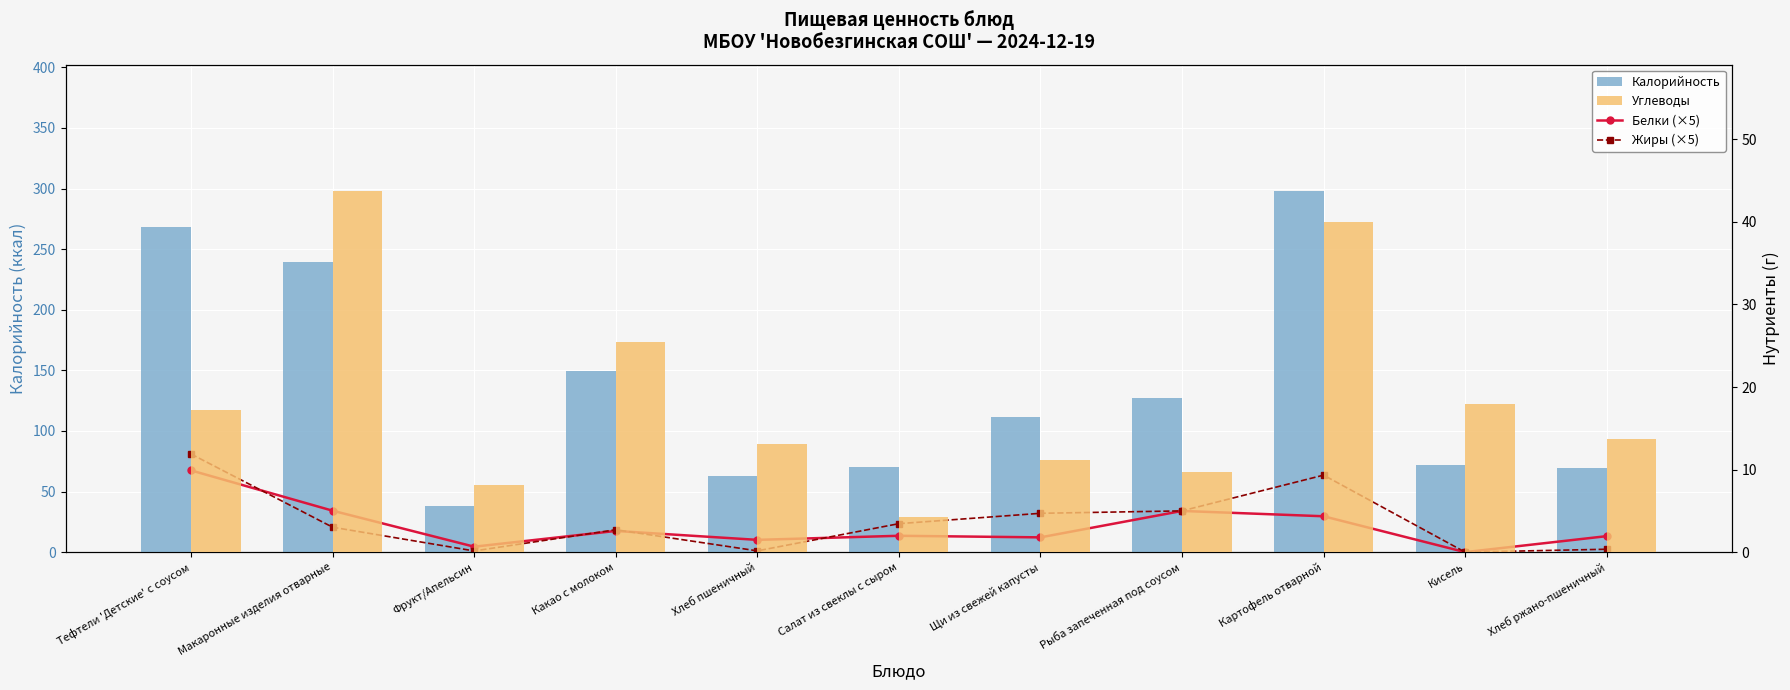

What is the label of the 4th bar from the left?

Какао с молоком